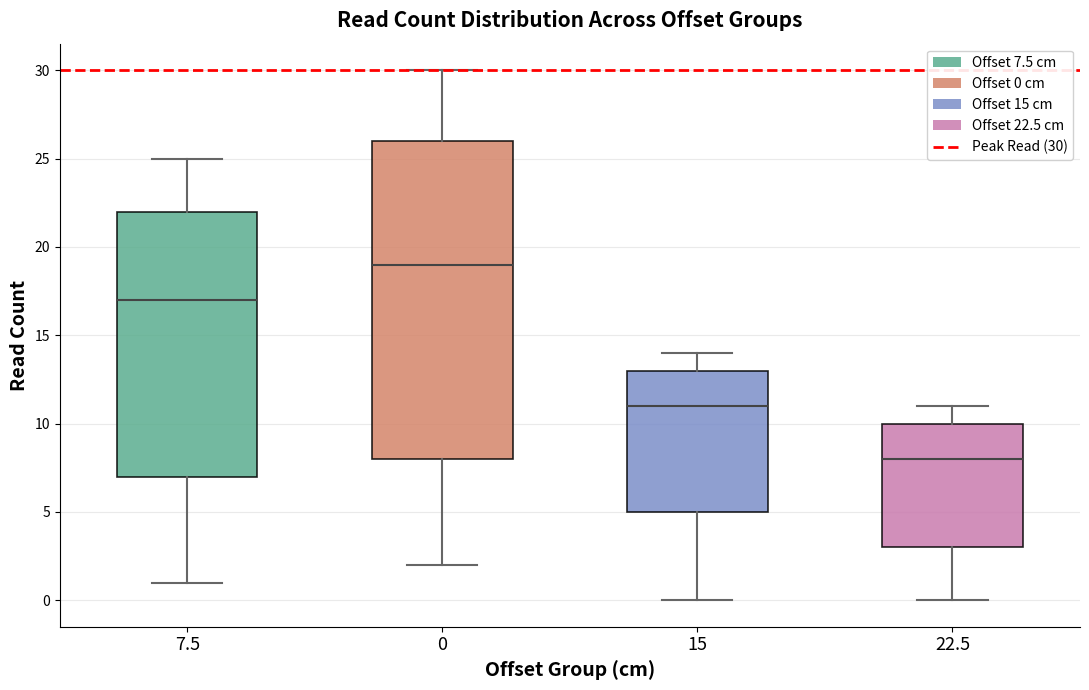

Which box has the highest median line?

0